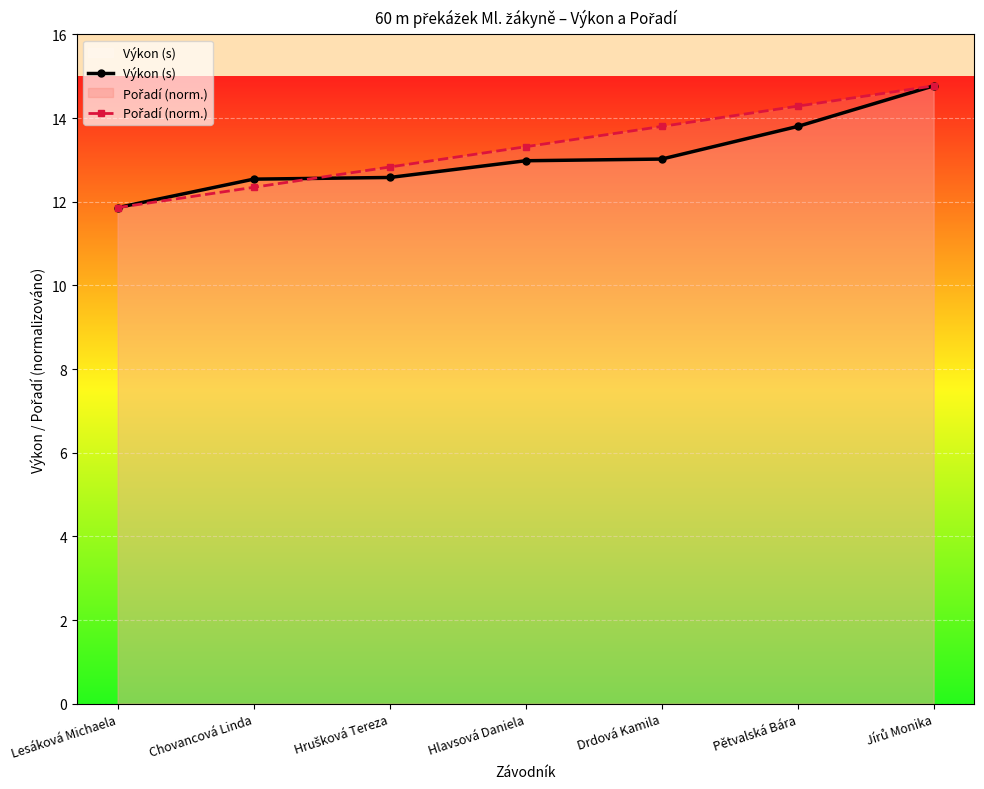

True or false: Pořadí (norm.) has a value of 11.9 at Lesáková Michaela.

True